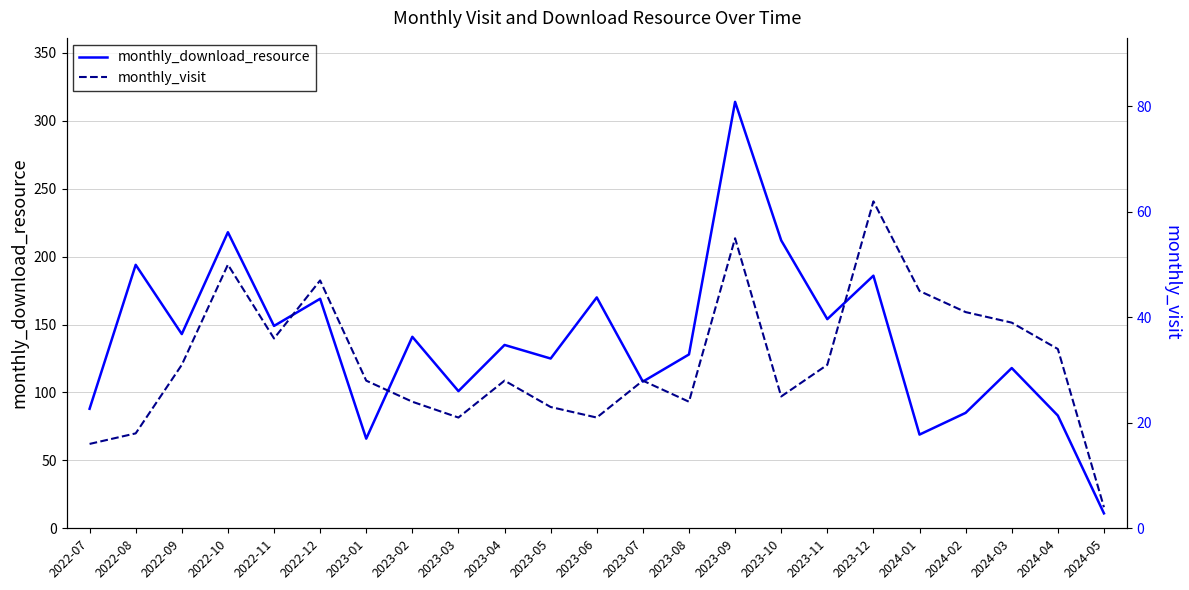

True or false: monthly_visit and monthly_download_resource cross at least once.

False